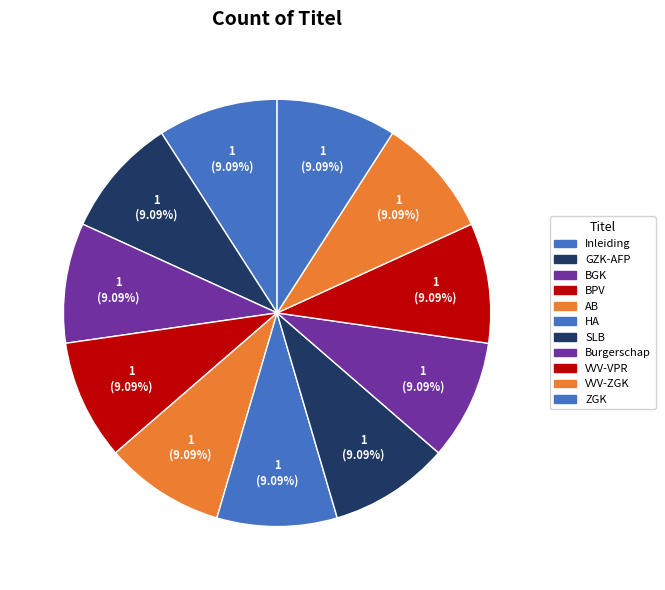

How many segments does this pie chart have?

11